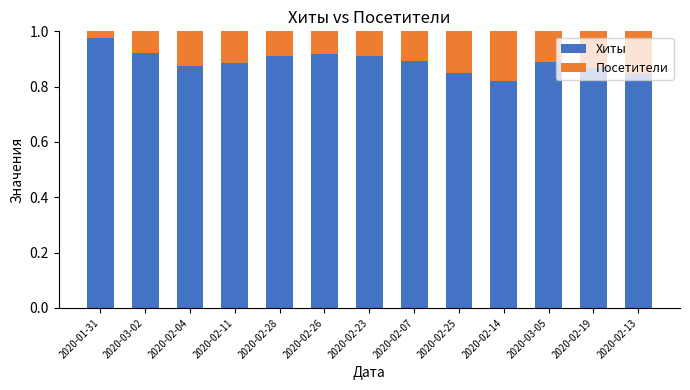

What is the sum of the Хиты values at 2020-02-23 and 2020-02-04?

1.8